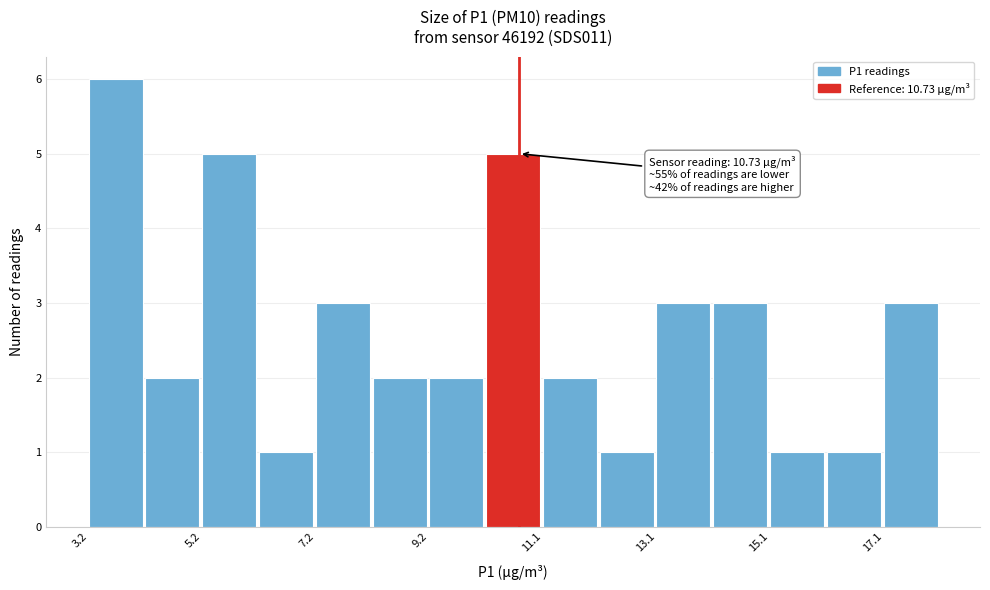

Which range on the x-axis has the tallest bar?

3.2 to 4.2